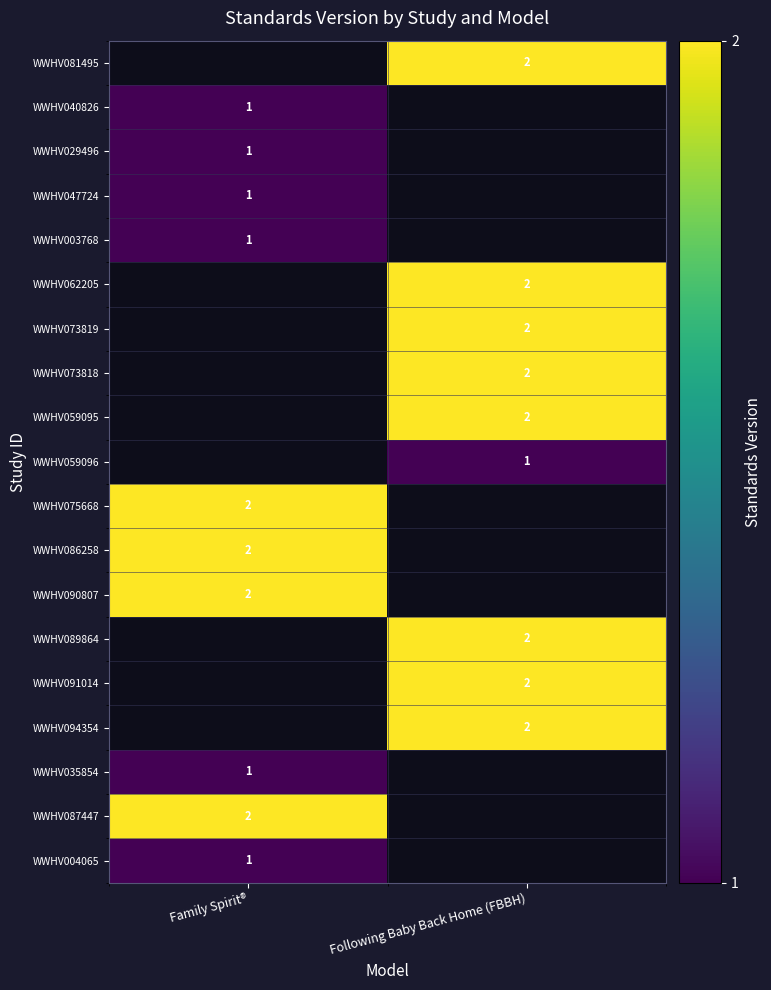

The WWHV059095 series shows 3 at Following Baby Back Home (FBBH). True or false?

False